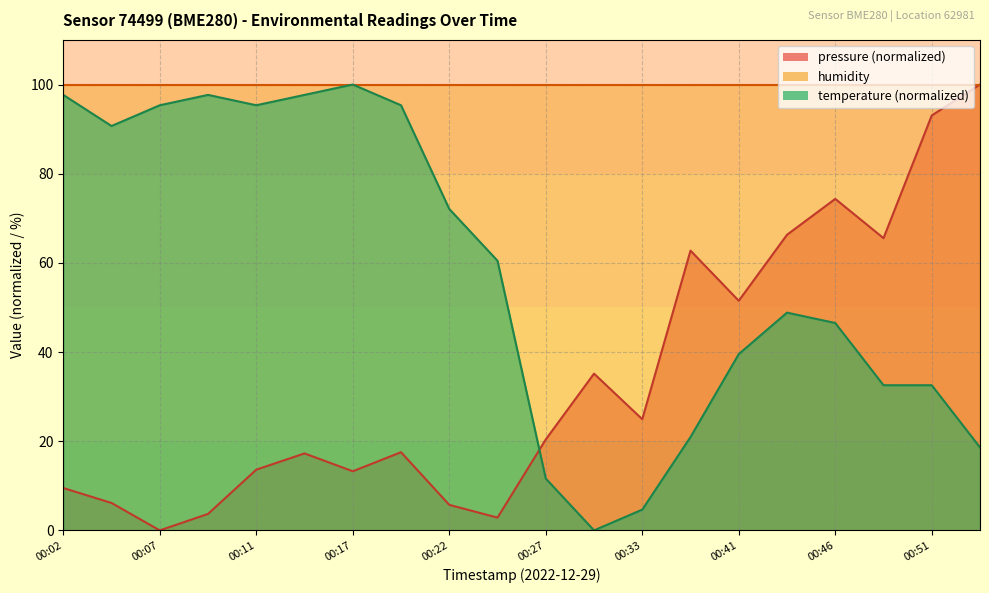

True or false: pressure has more than 0 points higher than both neighbors.

True